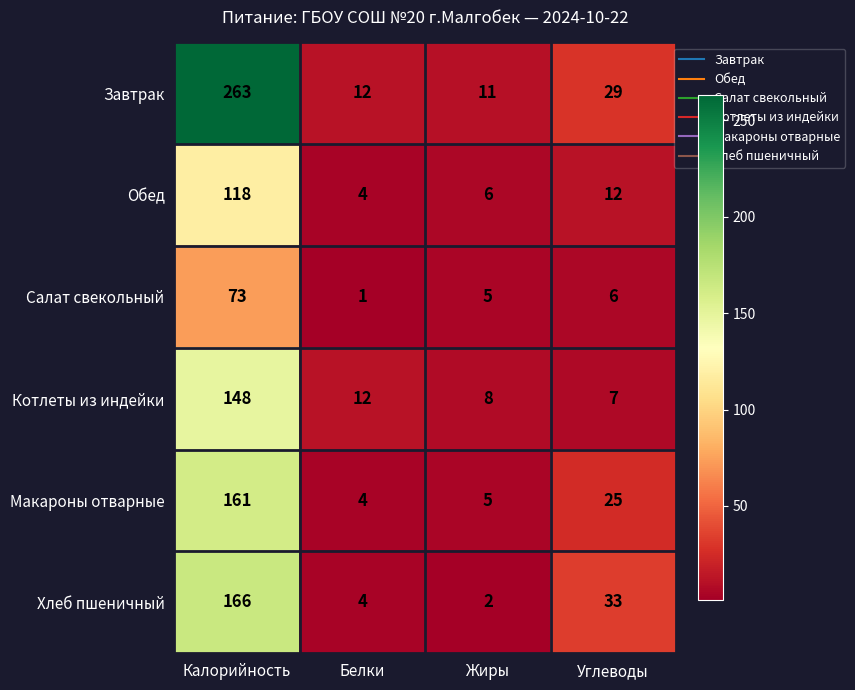

What is the difference between the maximum and minimum values in the Хлеб пшеничный series?

164